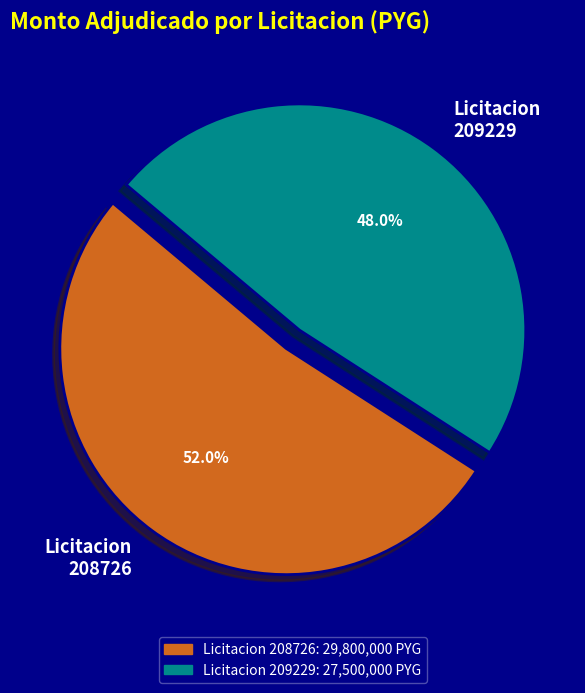

What is the total percentage of Licitacion 209229 and Licitacion 208726?

100.0%